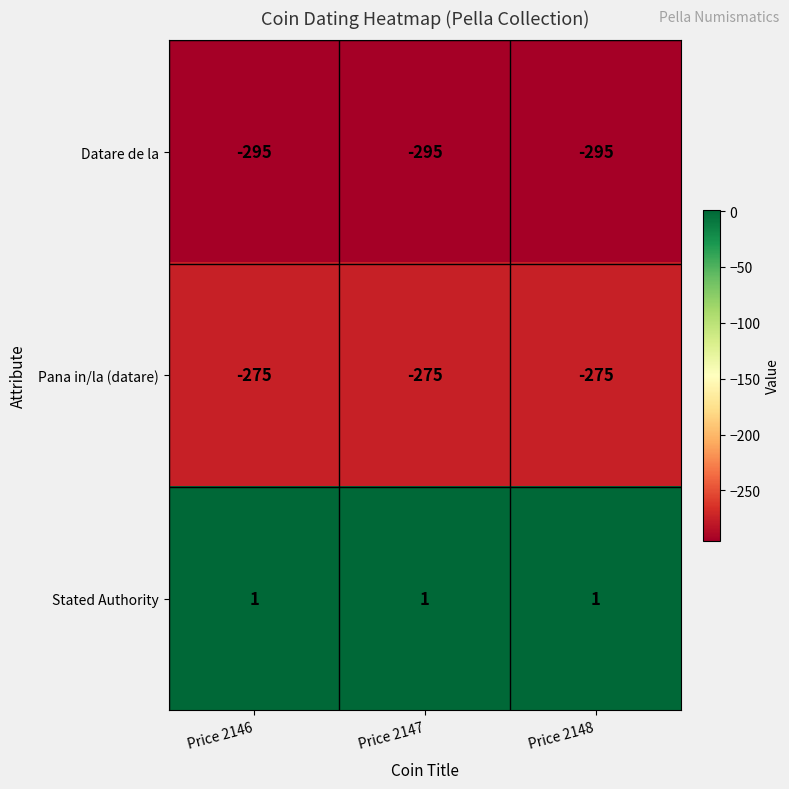

What is the lowest value of the Datare de la series?

-295